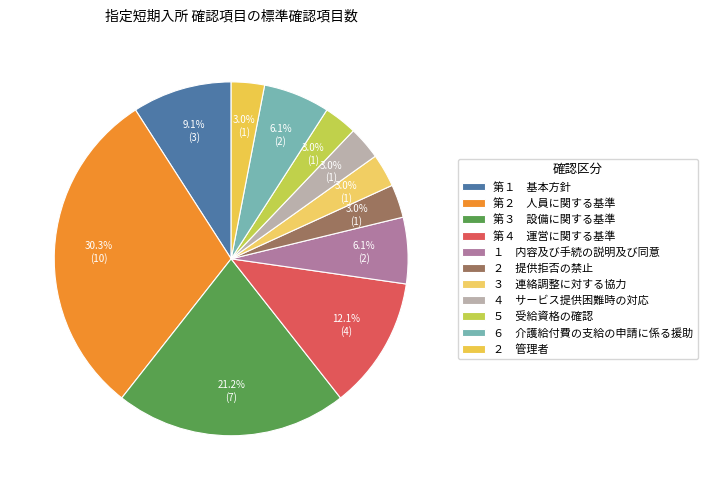

How many segments does this pie chart have?

11